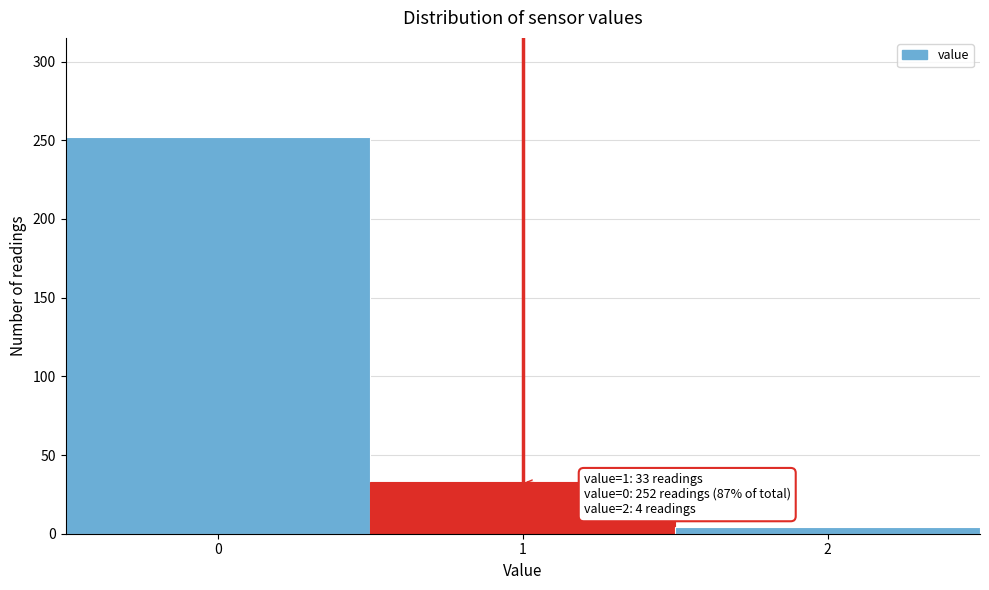

Reading right to left, what are all the values shown in this chart?

2=4	1=33	0=252